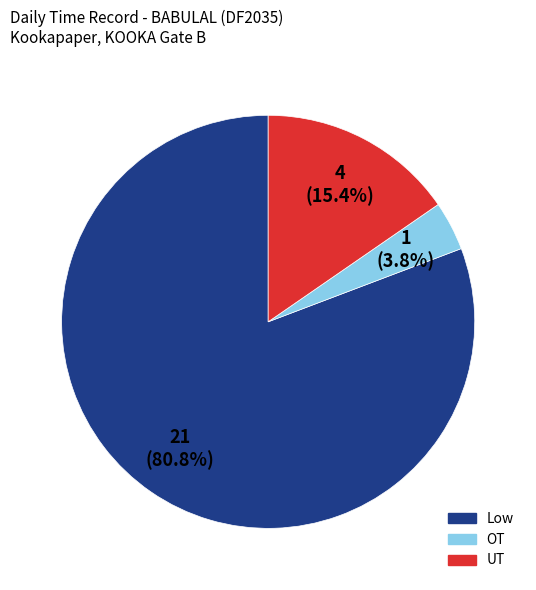

Combined, what portion of the pie is UT and OT?

19.2%